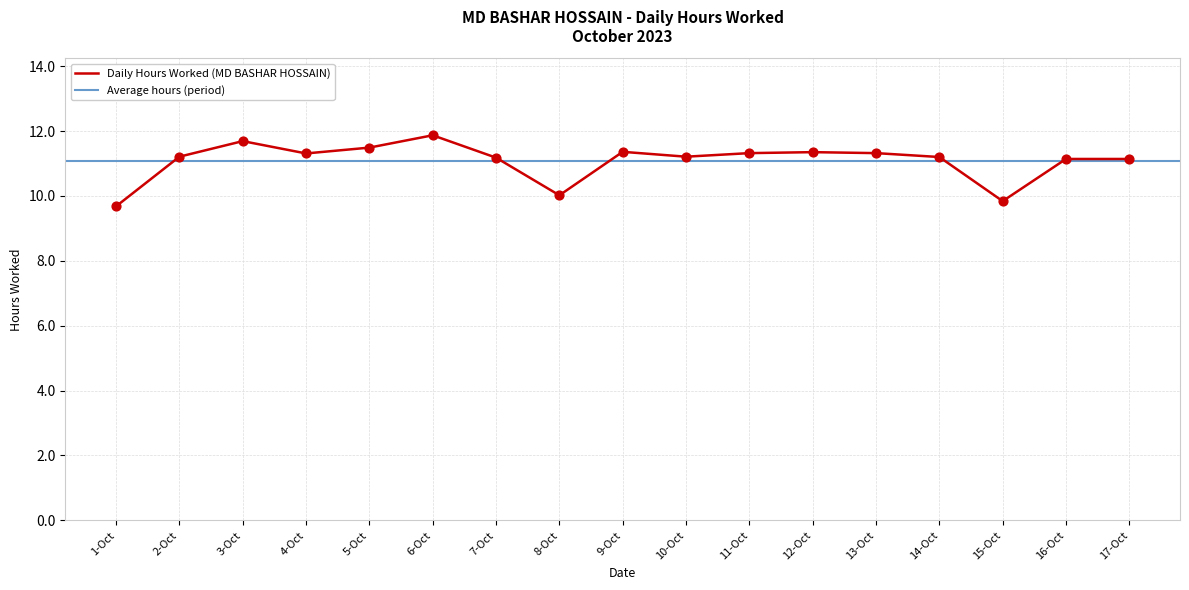

Between 17-Oct and 9-Oct, which is larger?

9-Oct